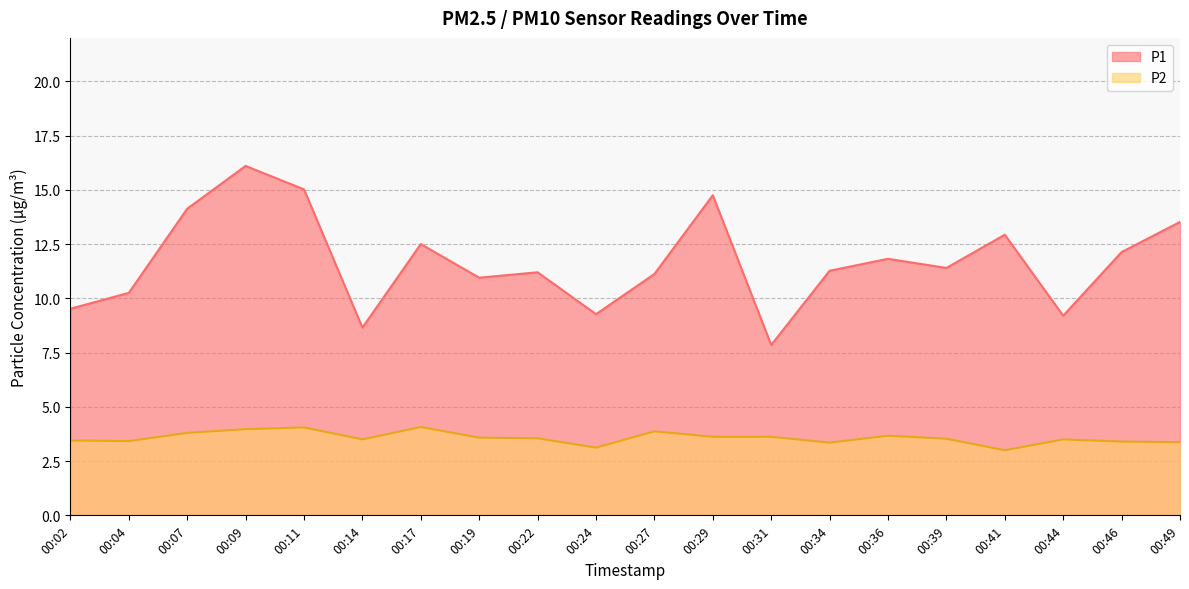

Does the chart have visible grid lines?

Yes